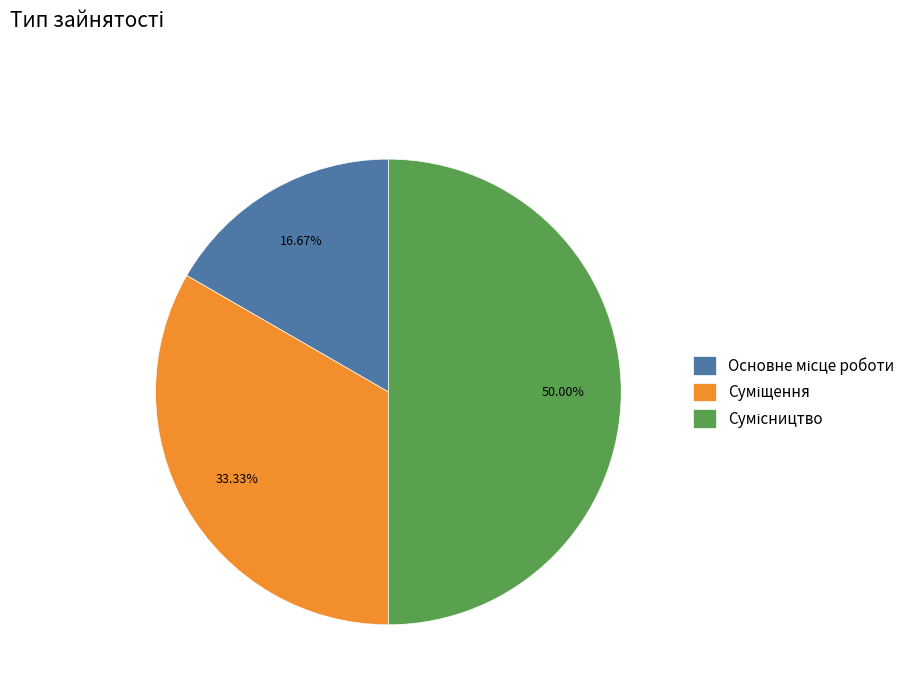

How much of the chart is everything except Суміщення?

66.7%